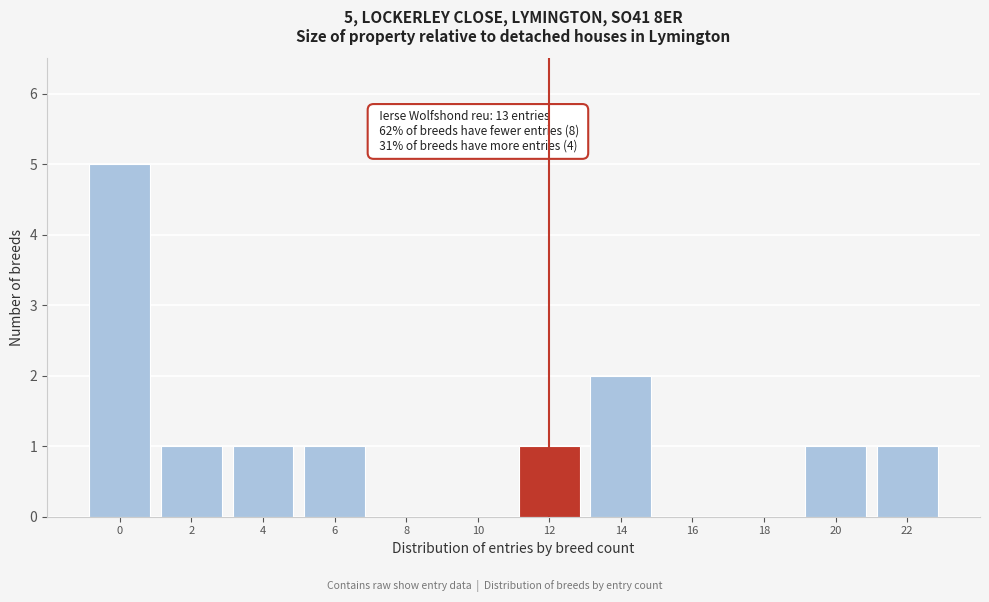

Reading left to right, list all the values displayed in this chart.

0=5	2=1	4=1	6=1	8=0	10=0	12=1	14=2	16=0	18=0	20=1	22=1